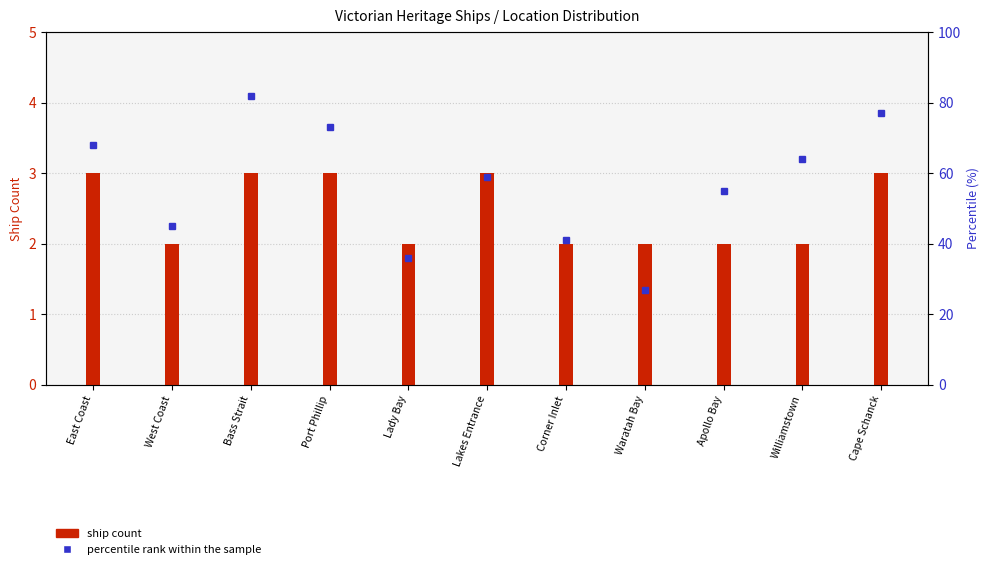

What are all the series names shown in the legend?

ship count, percentile rank within the sample